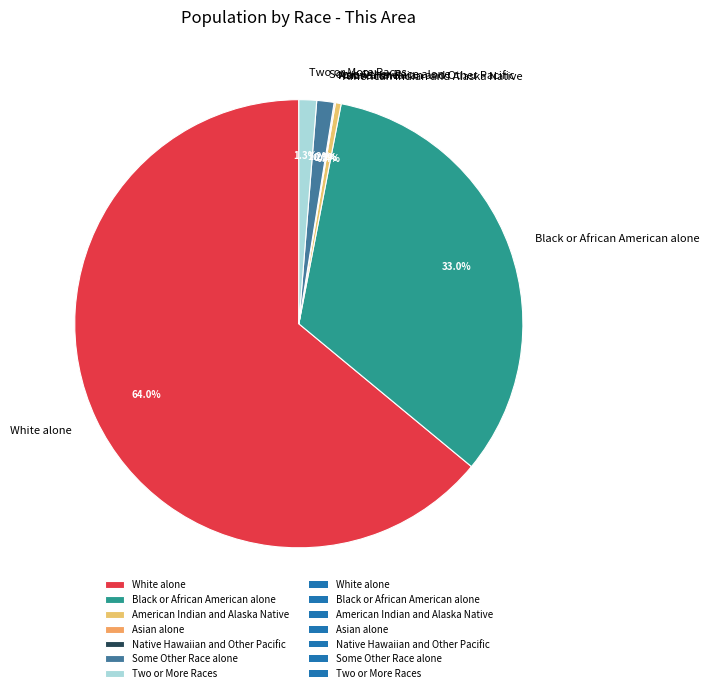

Is Asian alone the majority of the pie?

No